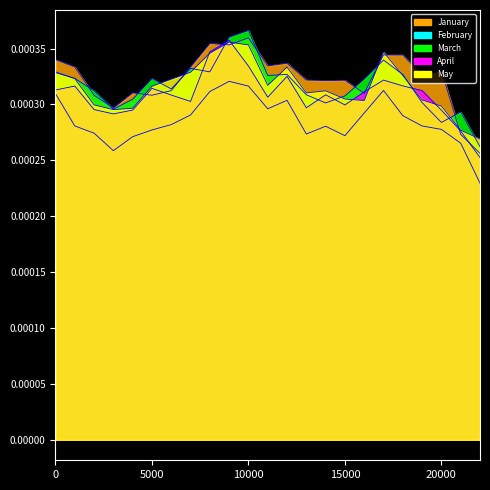

At 0, list the series in order from largest to smallest.

January, May, March, April, February